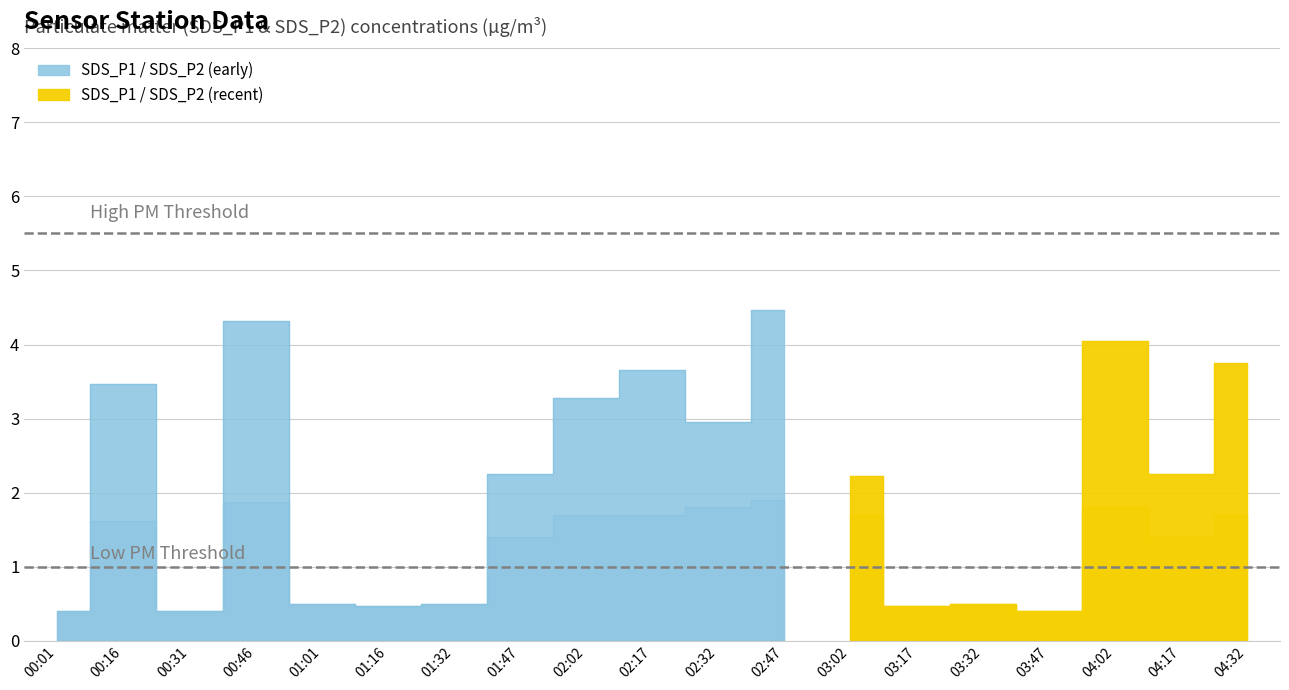

How many lines are shown in the chart?

2